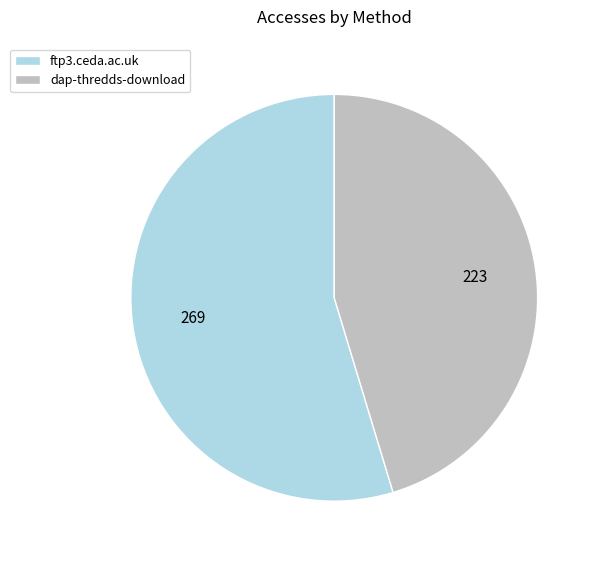

Rank the categories by value from lowest to highest.

dap-thredds-download, ftp3.ceda.ac.uk